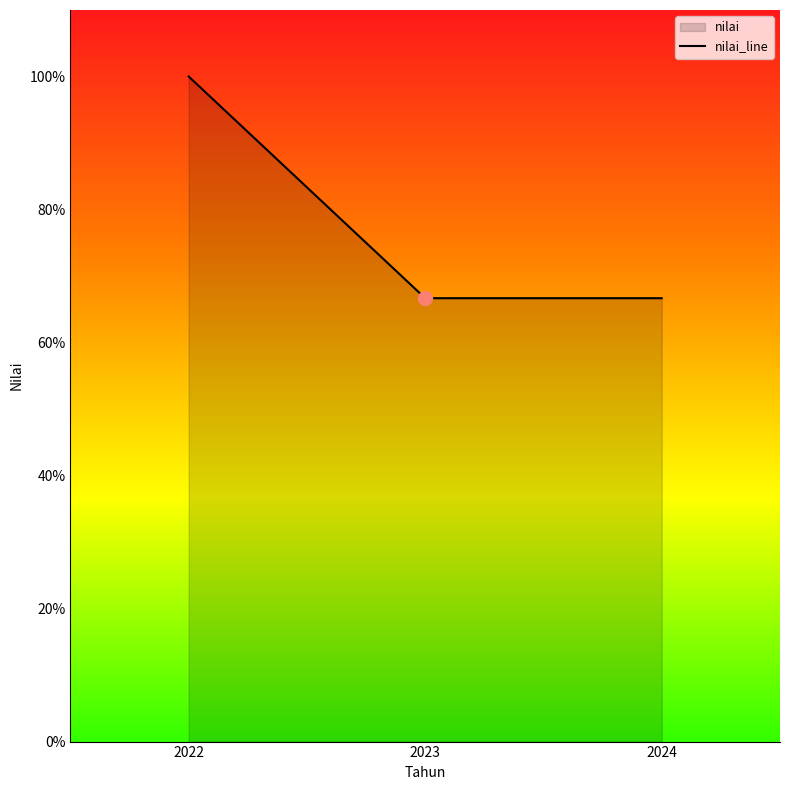

Rank the categories by value from lowest to highest.

2023, 2024, 2022